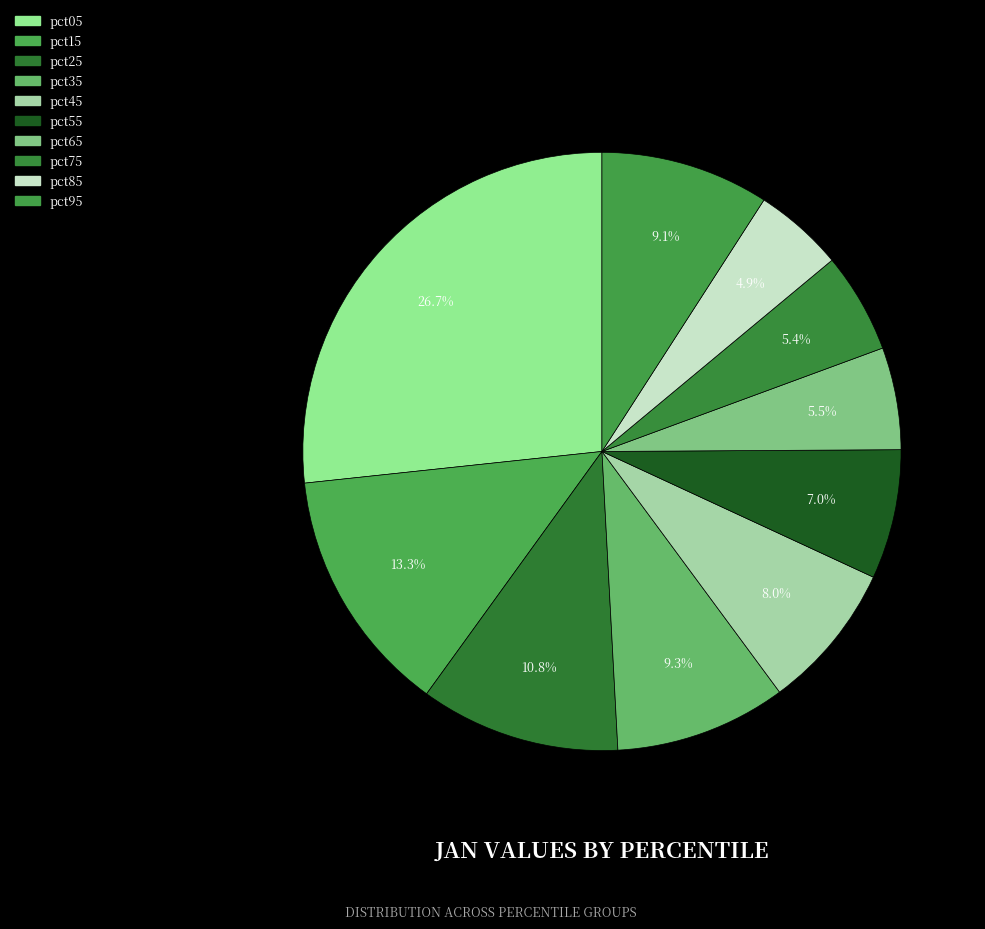

Is it true that pct35 is 24% of the pie?

False